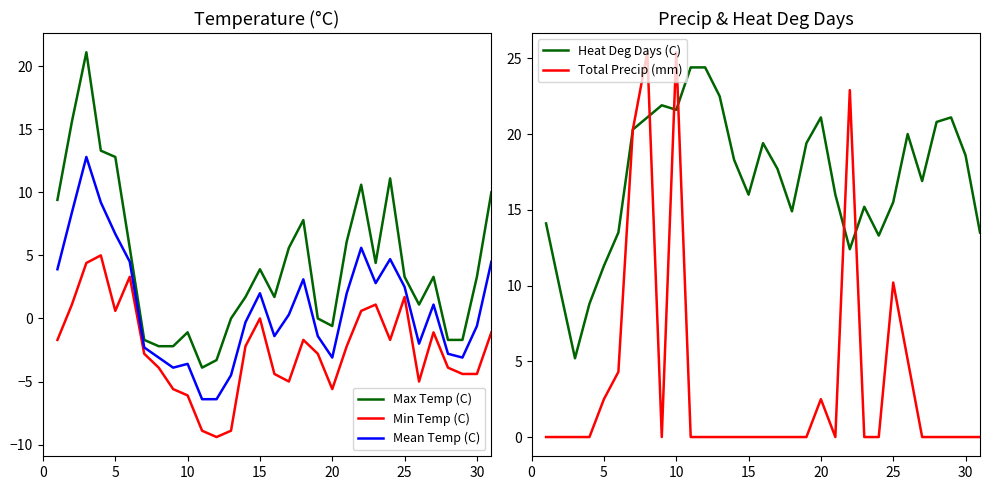

What is the maximum value for Max Temp (C)?

21.1